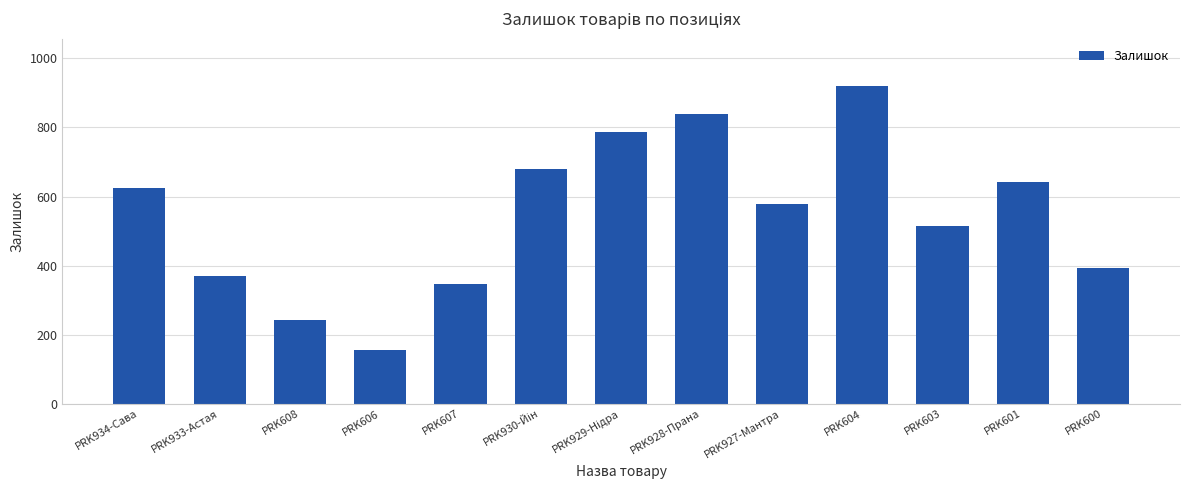

Between PRK606 and PRK600, which is larger?

PRK600